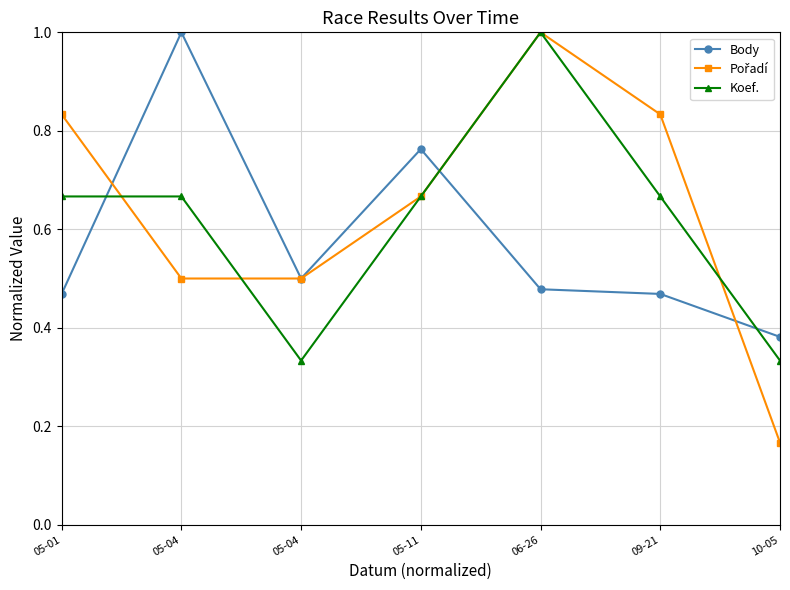

What is the smallest value displayed?

0.2